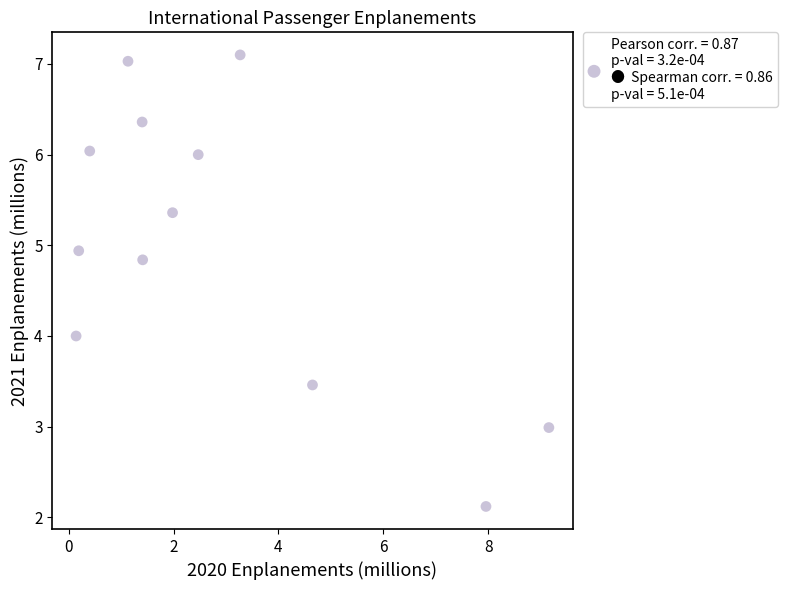

What is the range of X values (max minus min)?

9.0